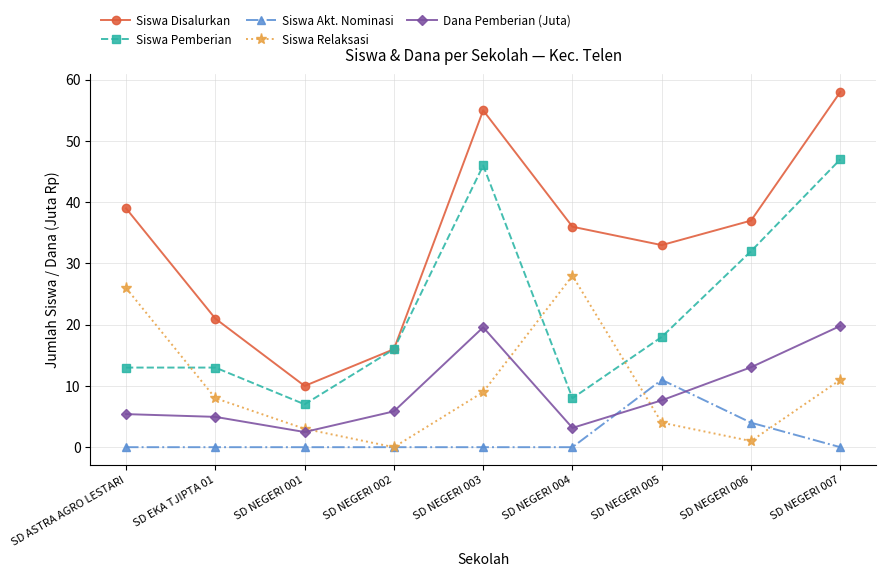

What is the greatest value displayed?

58.0